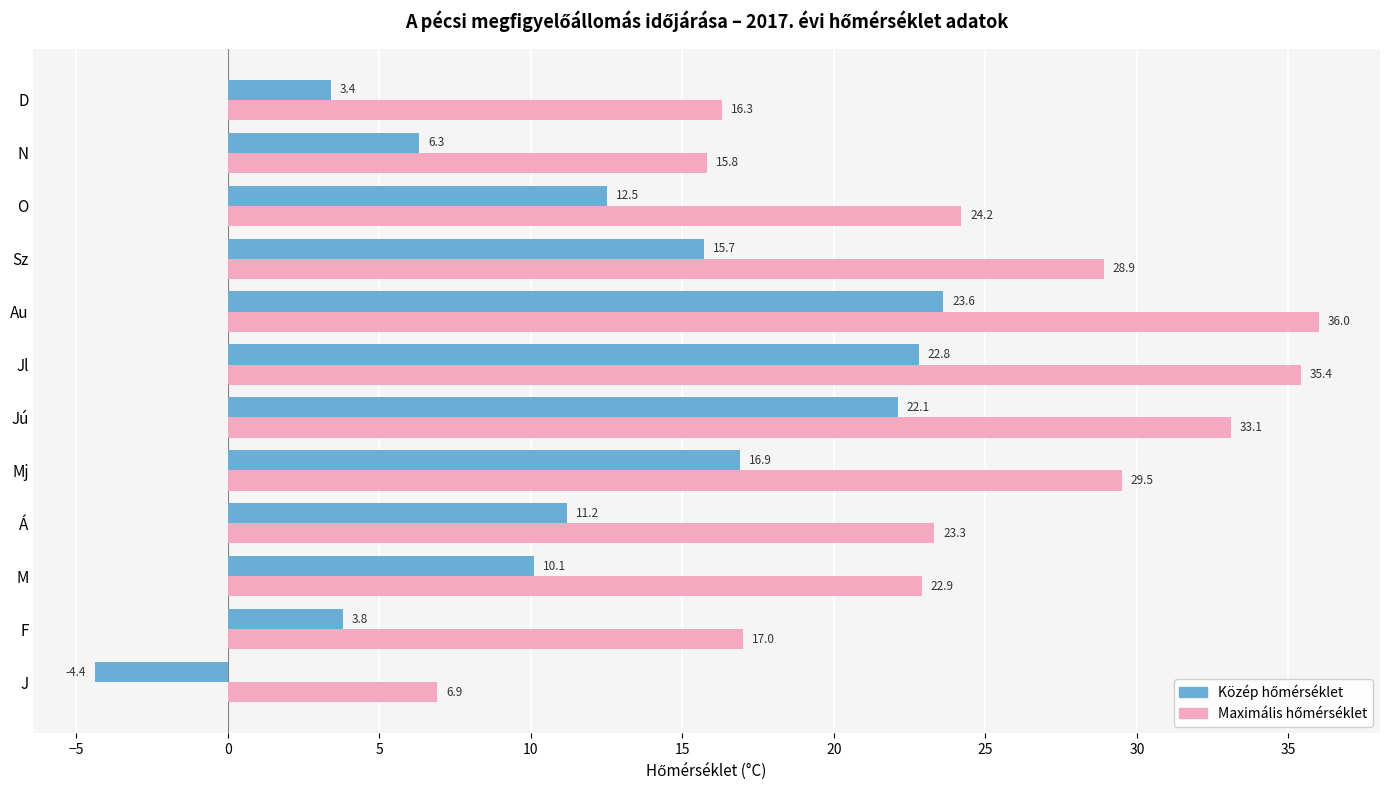

At which category does the chart reach its peak across all series?

Au